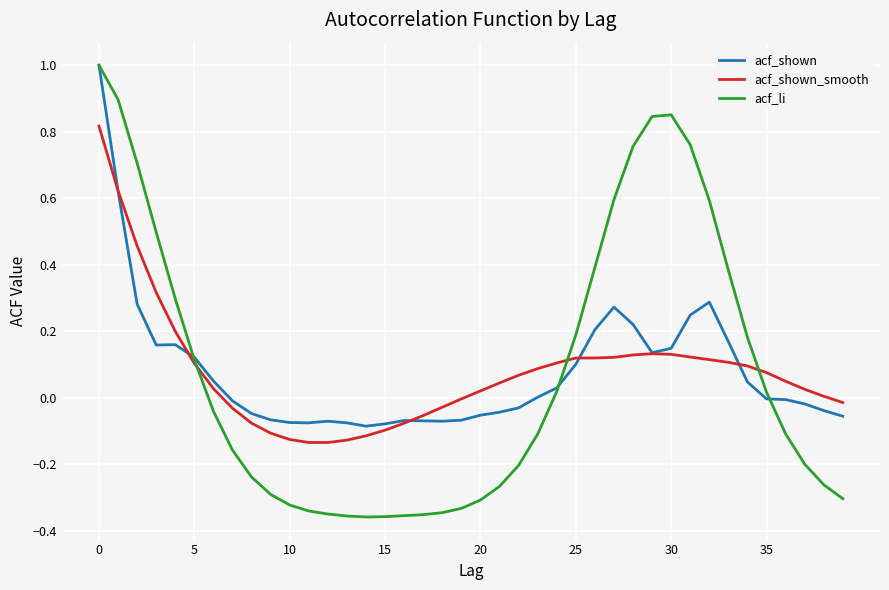

What is the difference between the maximum and minimum values in the acf_shown series?

1.1